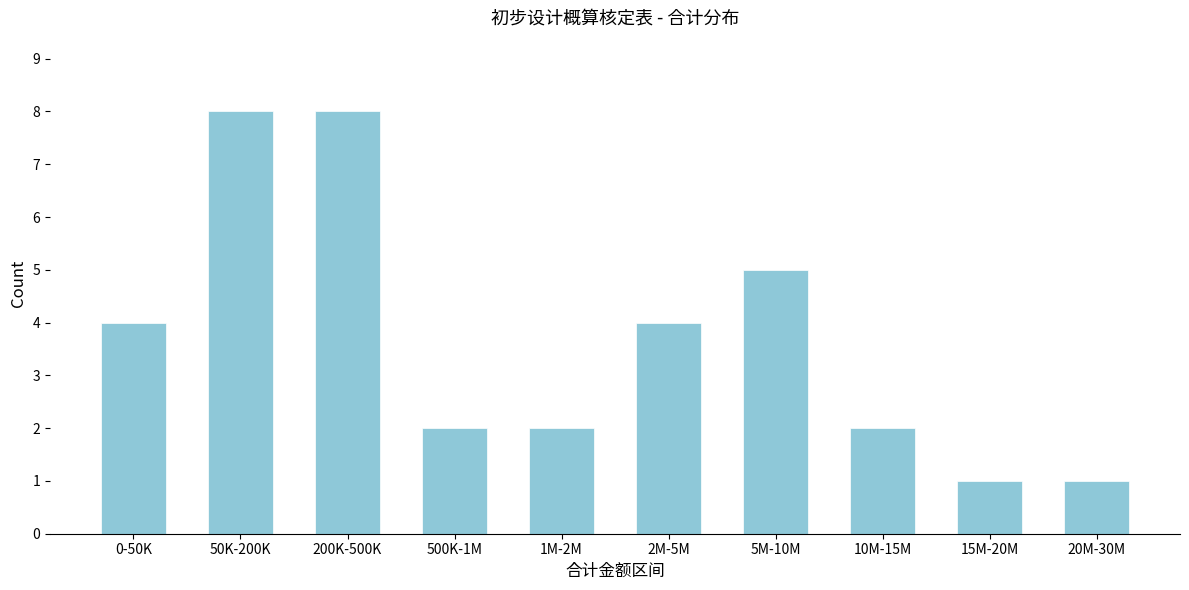

Reading right to left, list all the values displayed in this chart.

20M-30M=1	15M-20M=1	10M-15M=2	5M-10M=5	2M-5M=4	1M-2M=2	500K-1M=2	200K-500K=8	50K-200K=8	0-50K=4